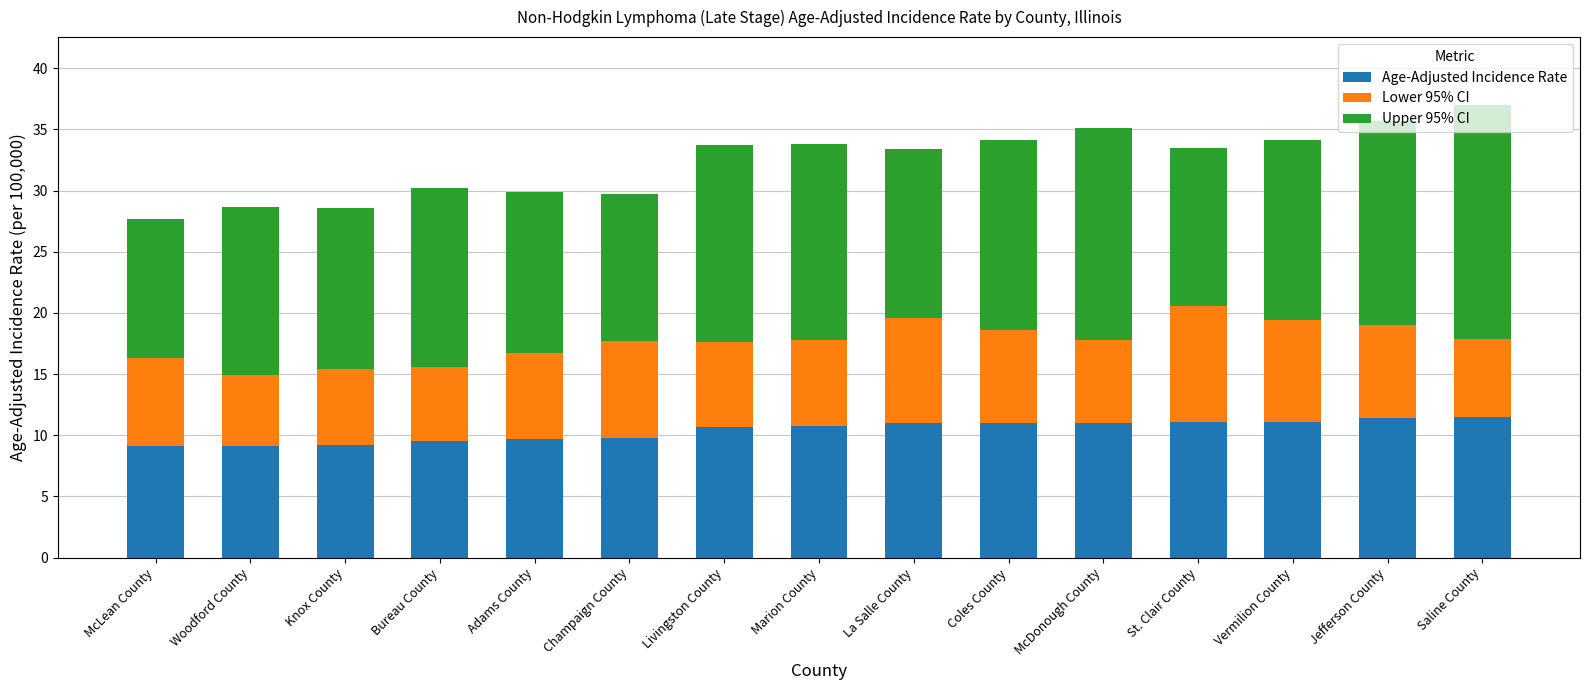

True or false: Age-Adjusted Incidence Rate has a value of 6.7 at McDonough County.

False